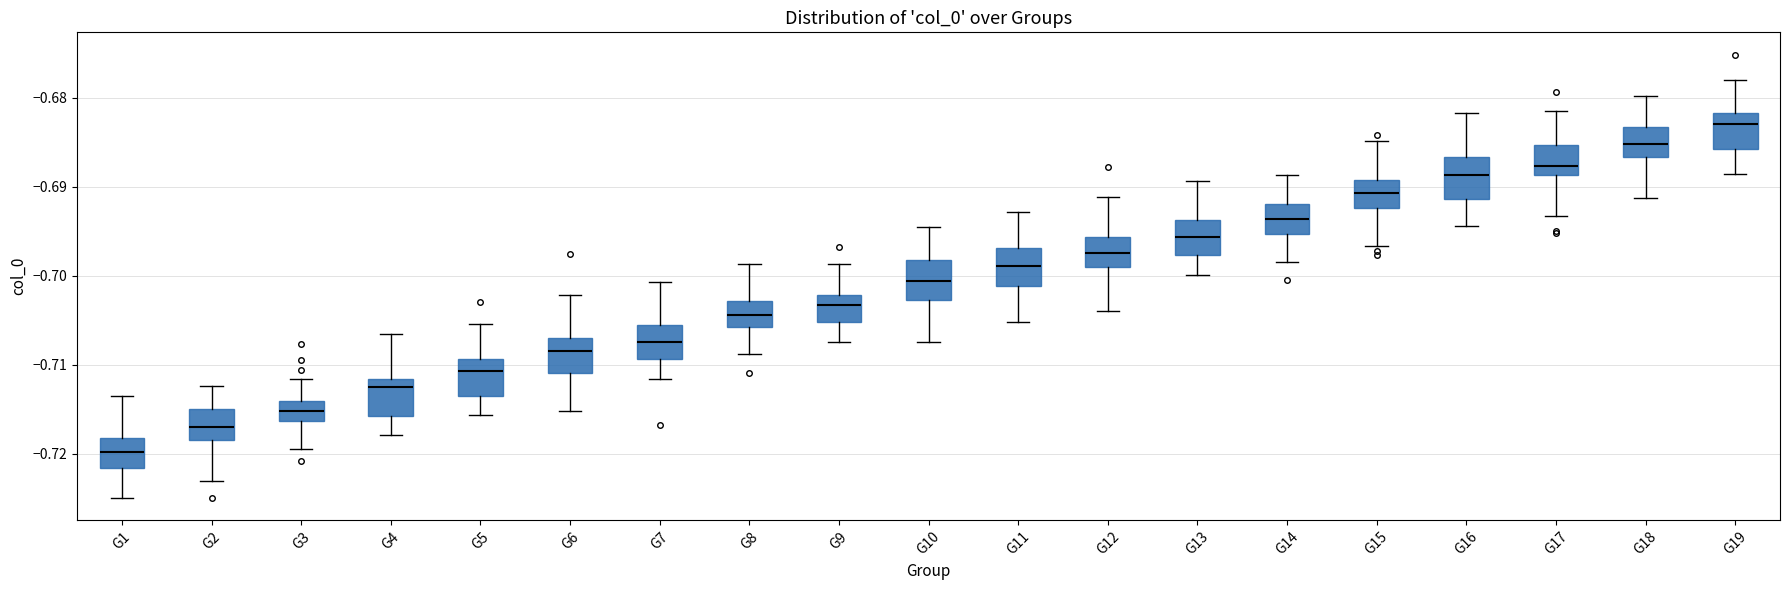

Which box's median line is the highest?

G19